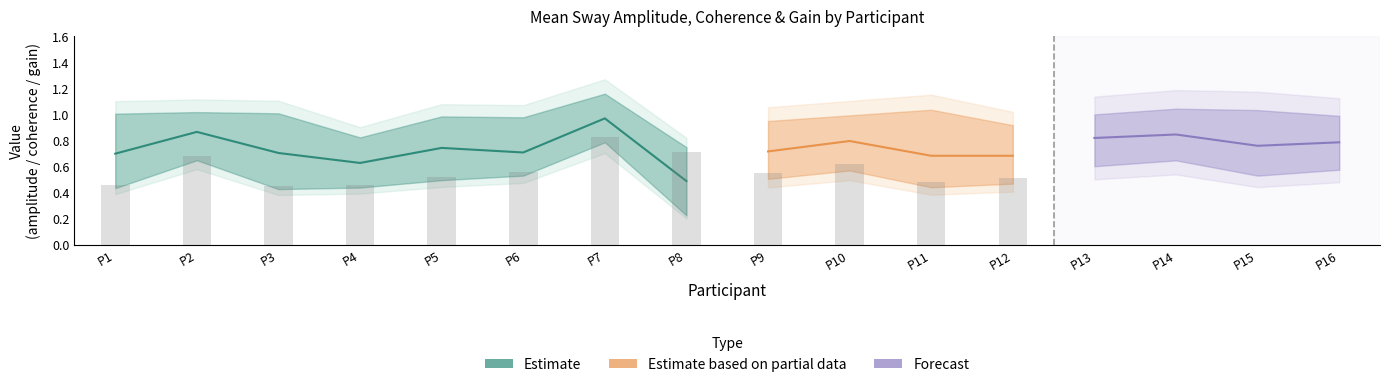

What is the minimum value shown in the chart?

0.2